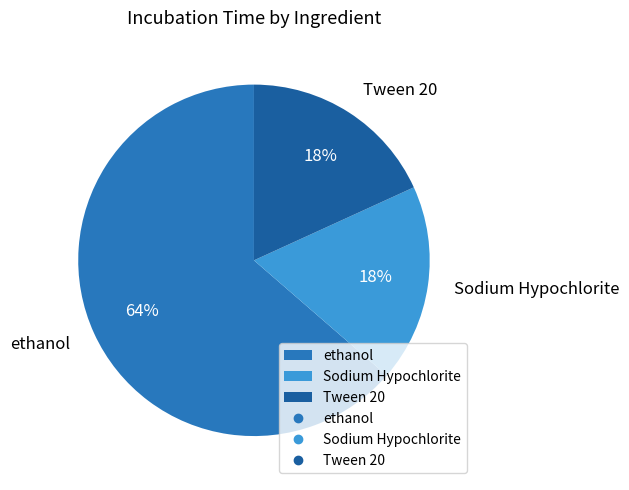

How many slices are in this pie chart?

3